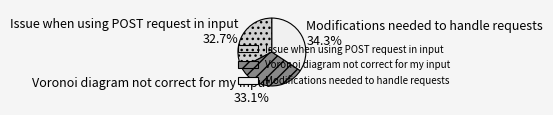

To the nearest percent, what portion does Voronoi diagram not correct for my input represent?

33%